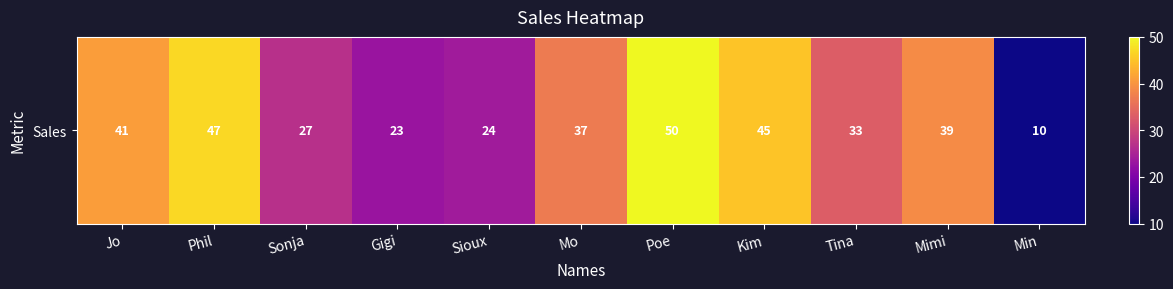

Rank the categories by value from highest to lowest.

Poe, Phil, Kim, Jo, Mimi, Mo, Tina, Sonja, Sioux, Gigi, Min